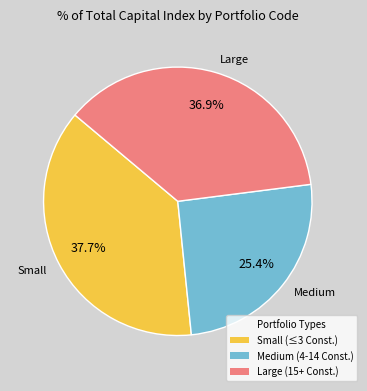

Does any single category account for the majority?

No